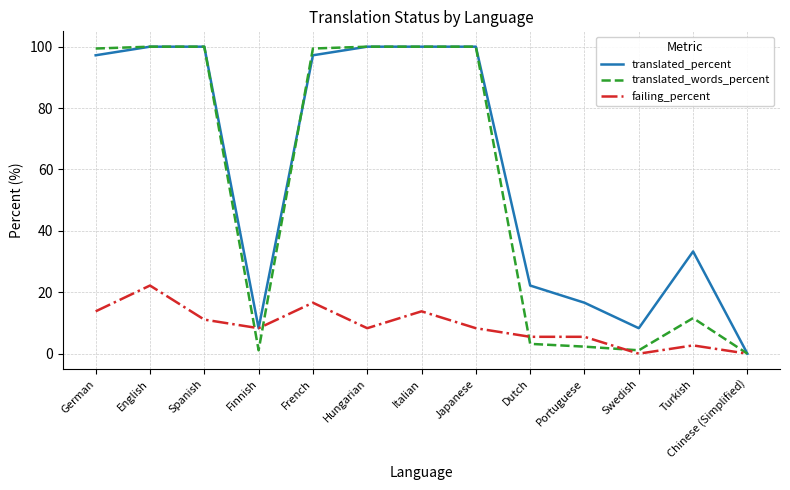

What position from the left is Finnish?

4